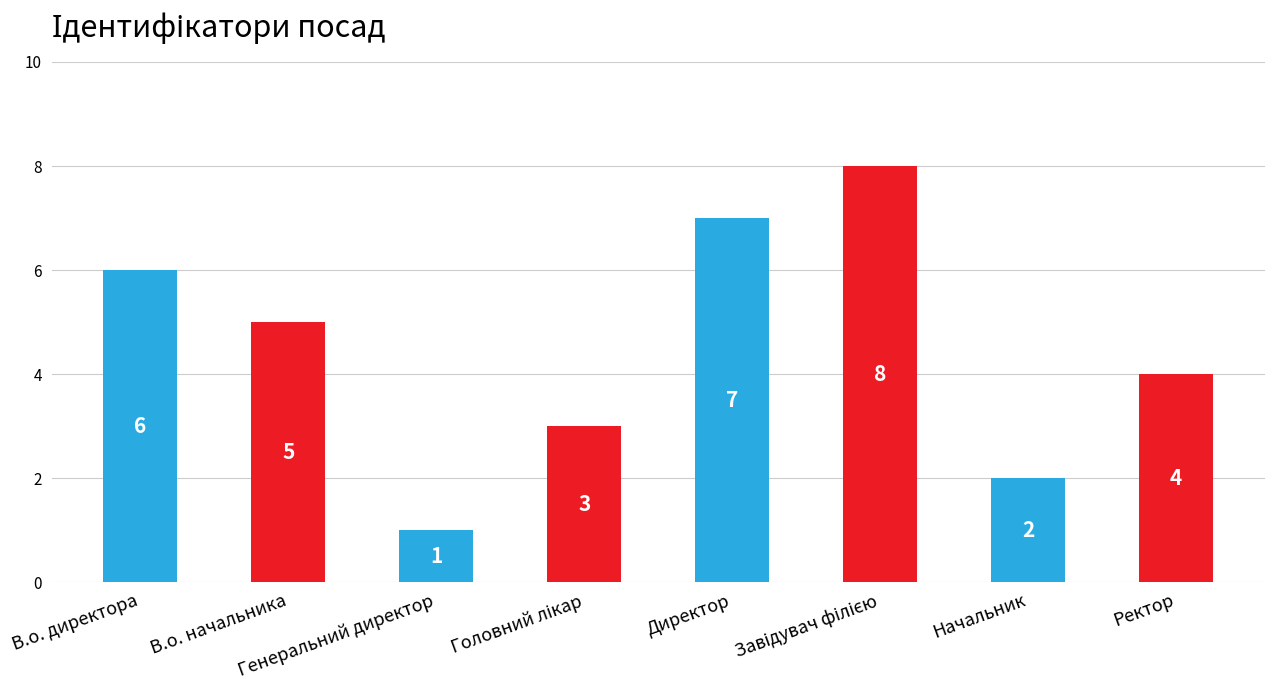

What is the value of the 6th bar from the left?

8